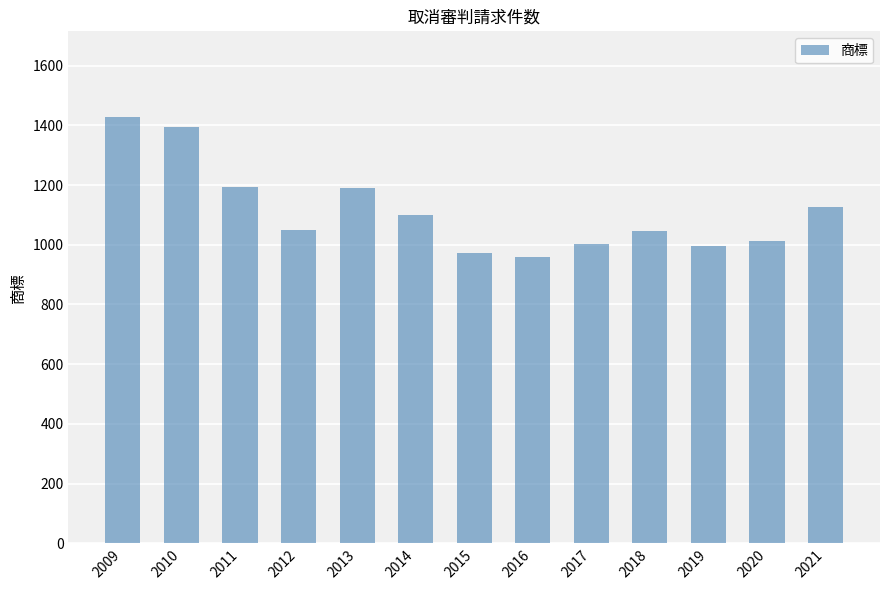

Which category has the lowest value across all series?

2016